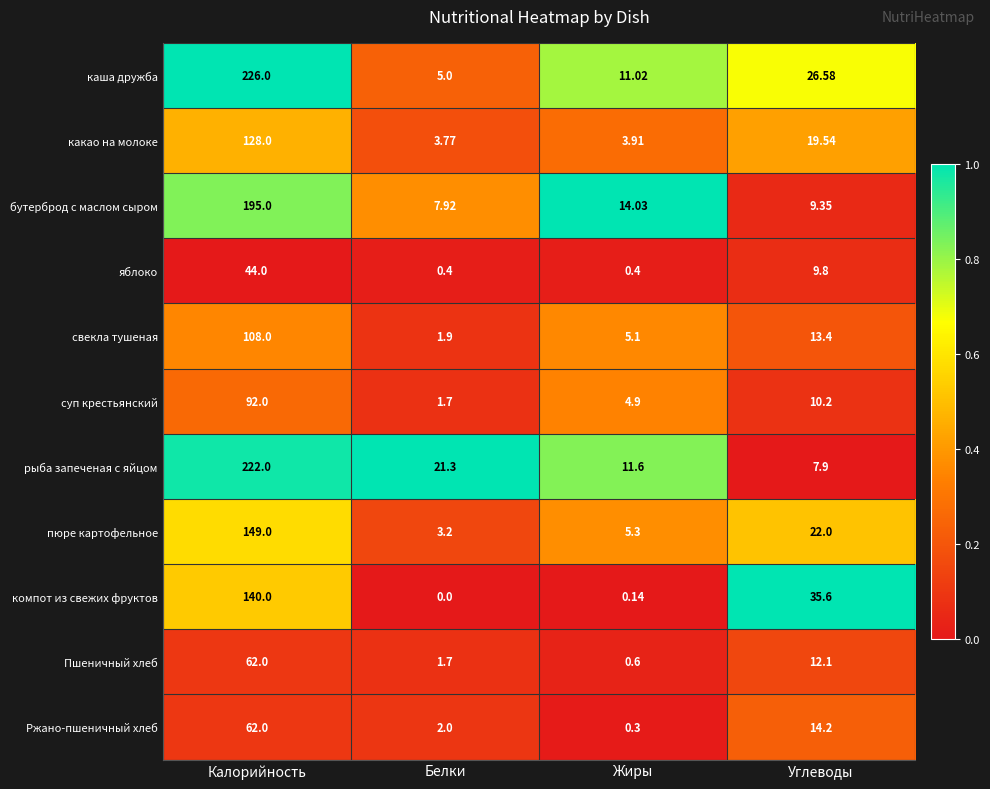

Which label corresponds to the largest value in the chart?

Калорийность